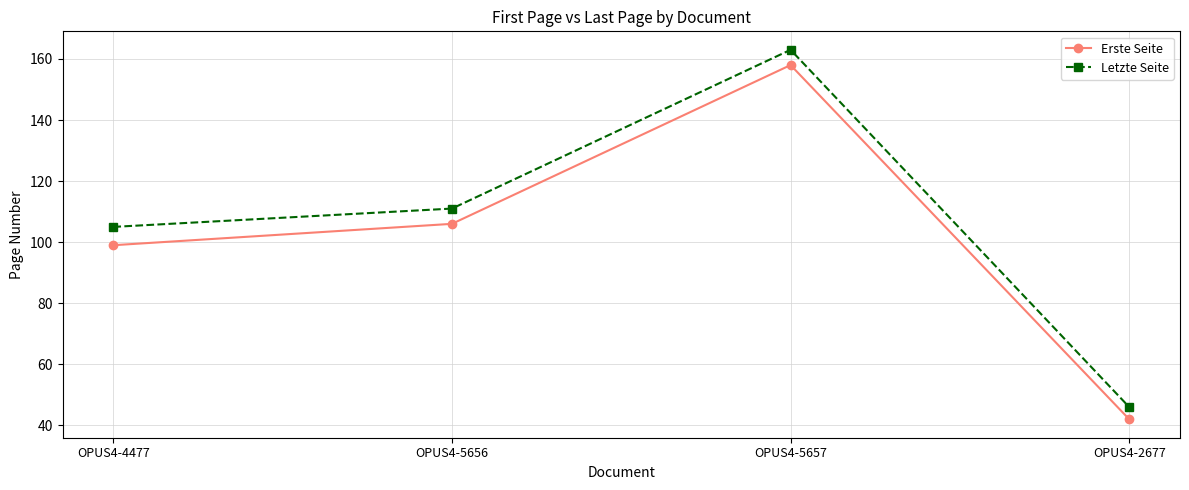

What is the label of the 3rd point from the right?

OPUS4-5656